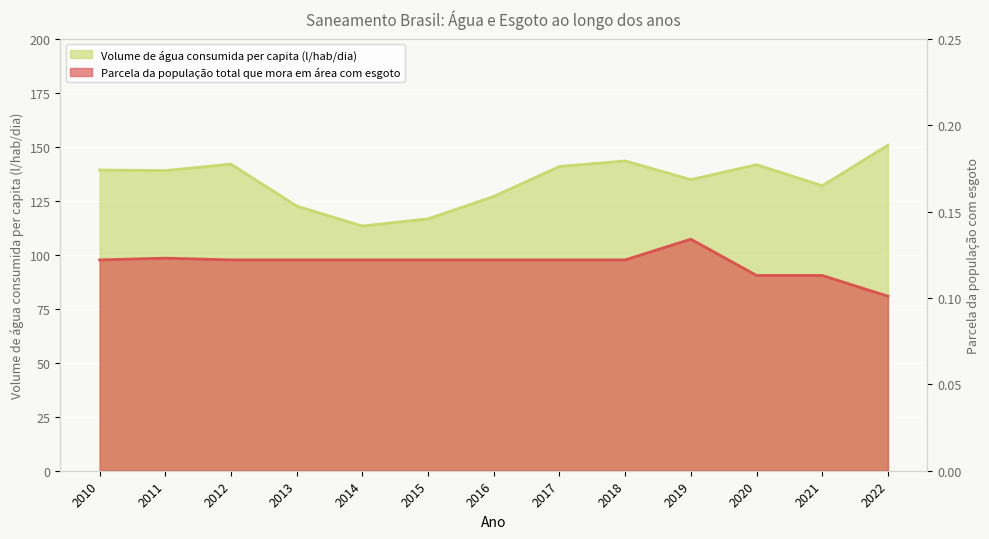

Where is Parcela da população total que mora em área com esgoto nearest to the value 0?

2022